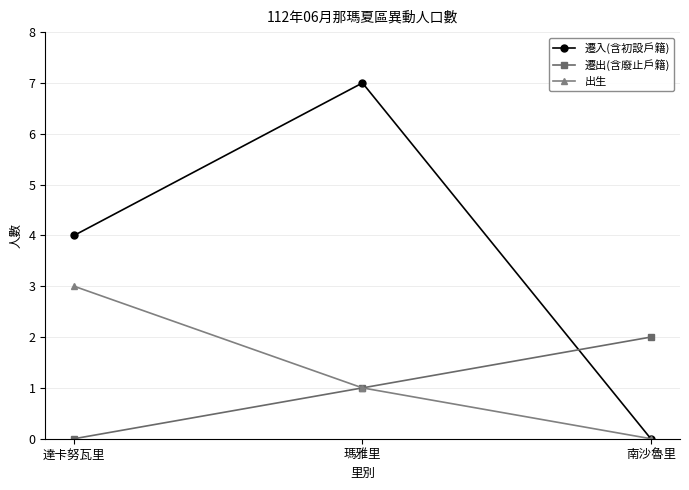

What is the spread (max minus min) of values at 達卡努瓦里?

4